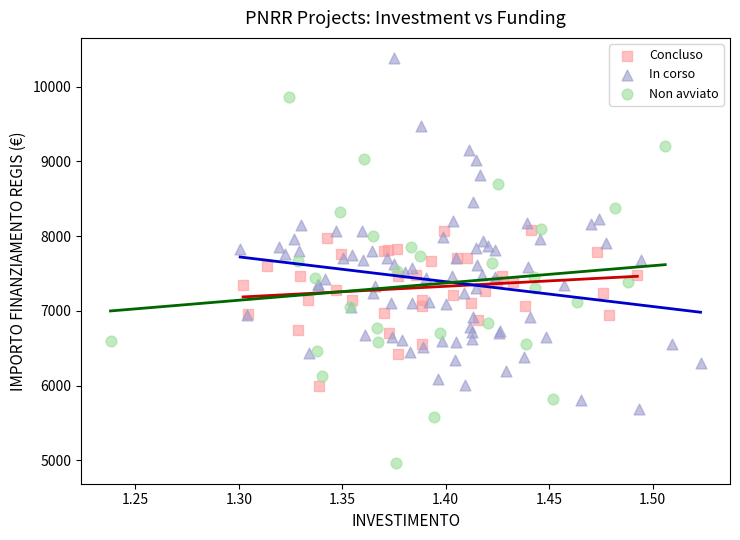

Which series contains the highest Y value?

In corso